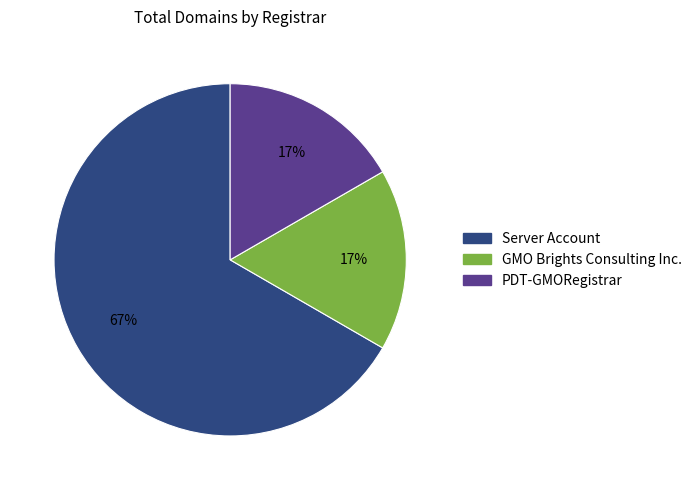

Count the number of slices in the pie.

3